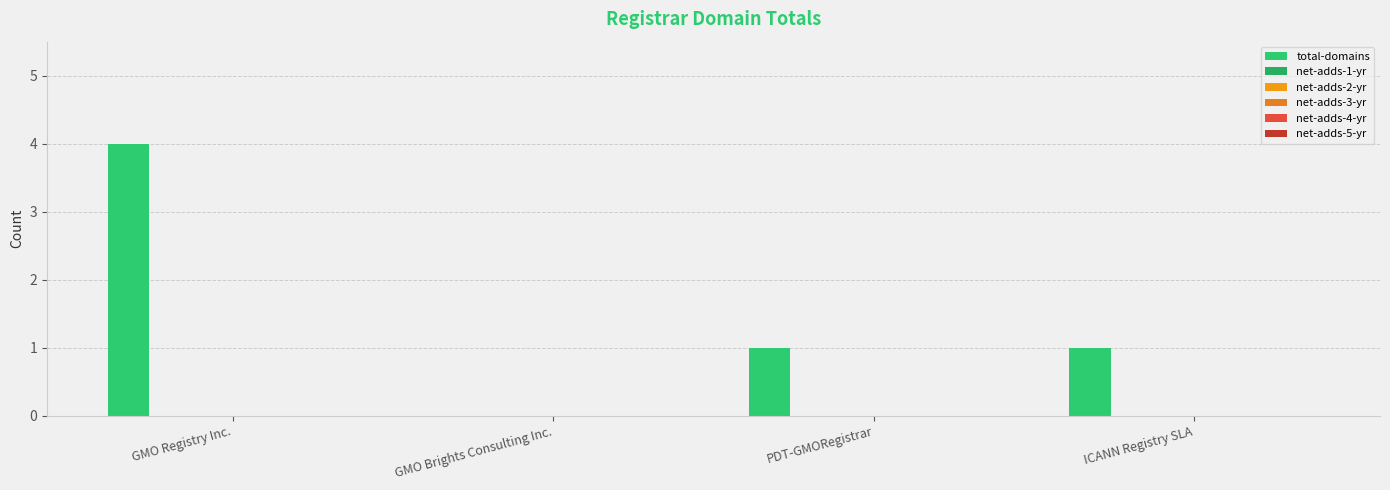

Reading left to right, transcribe all the data shown in this chart.

total-domains: 4	0	1	1
net-adds-1-yr: 0	0	0	0
net-adds-2-yr: 0	0	0	0
net-adds-3-yr: 0	0	0	0
net-adds-4-yr: 0	0	0	0
net-adds-5-yr: 0	0	0	0